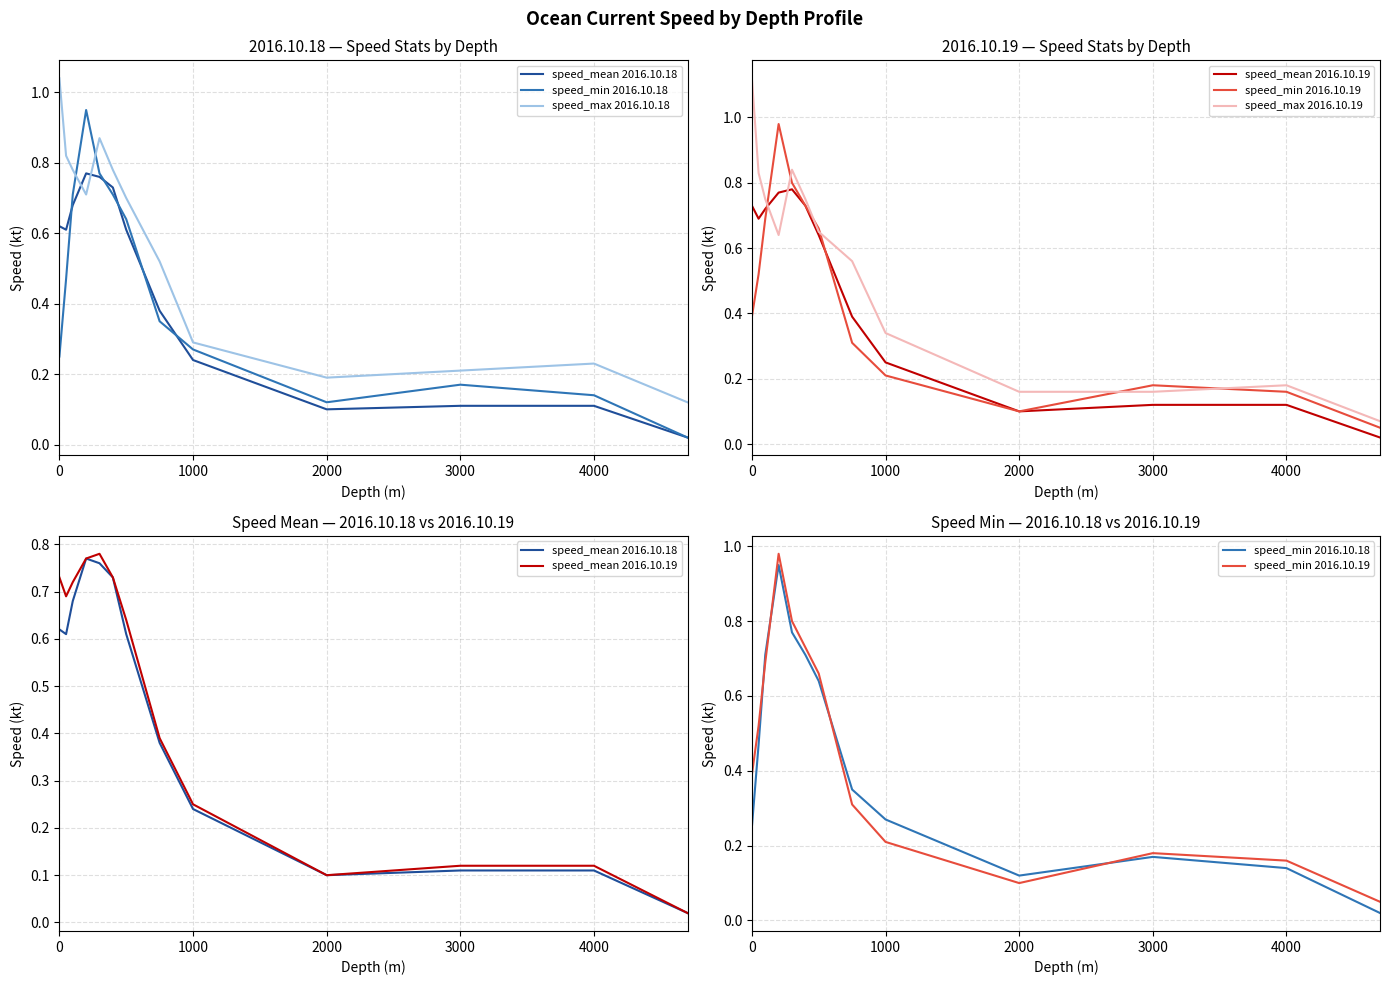

True or false: speed_max 2016.10.18 has more than 1 points higher than both neighbors.

True